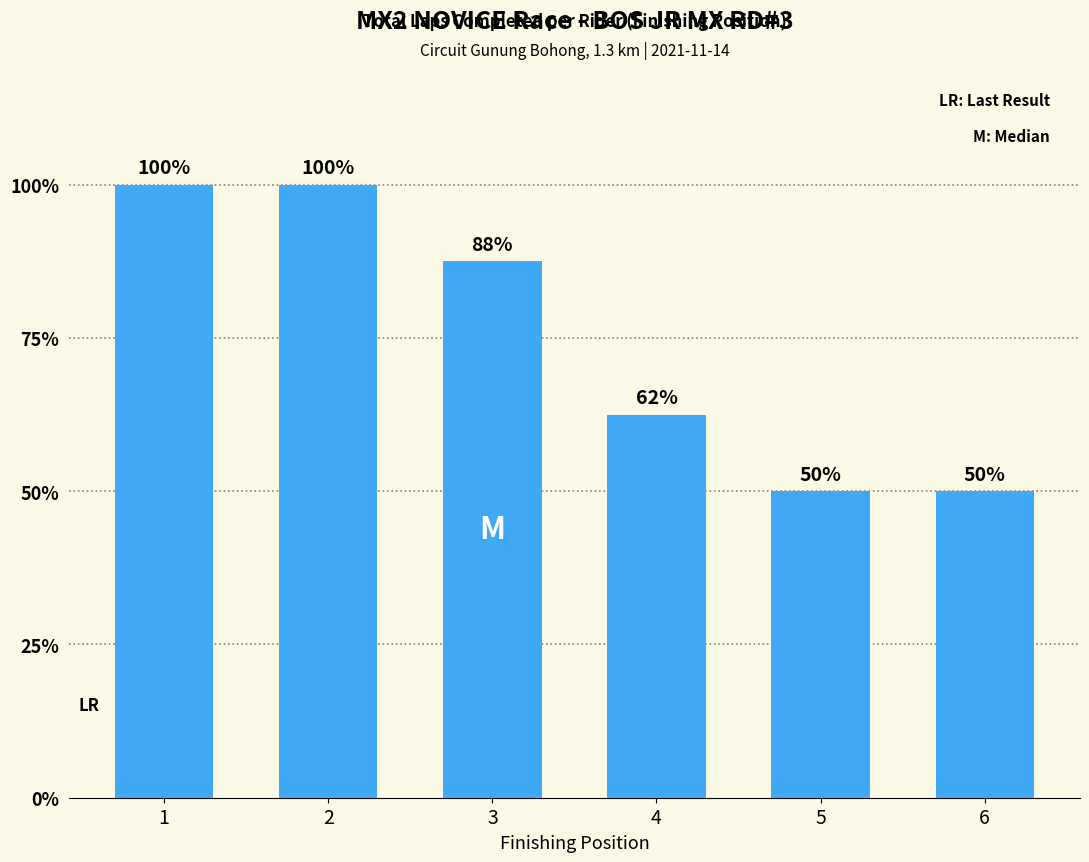

Where does the data first go above 7?

1